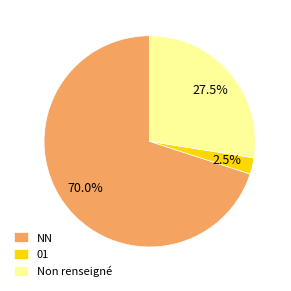

Is it true that 01 is 16% of the pie?

False